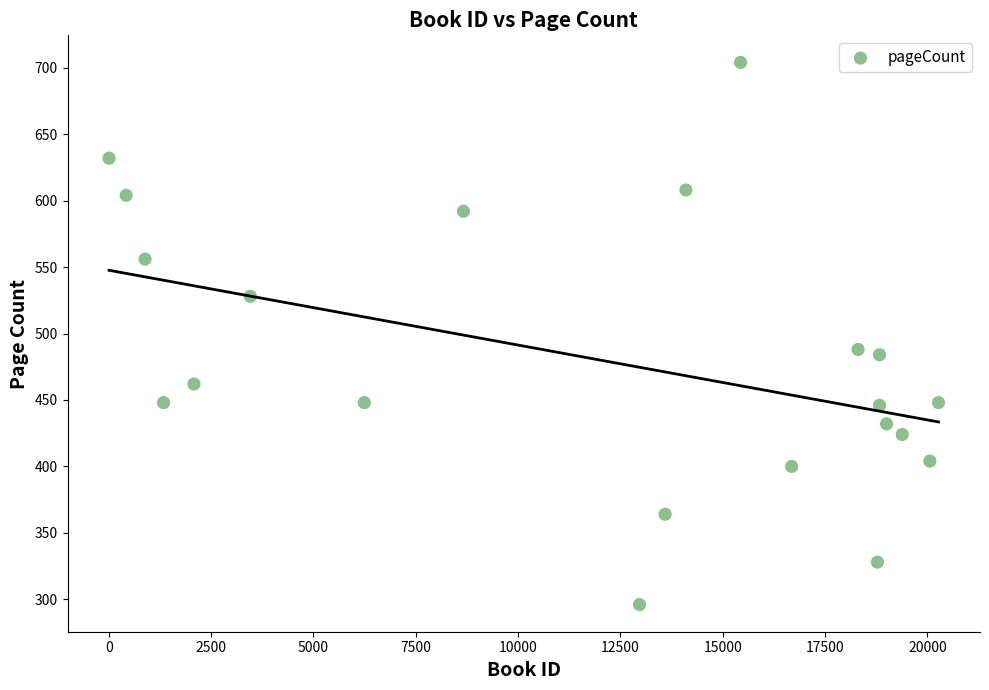

What is the range of Y values (max minus min)?

408